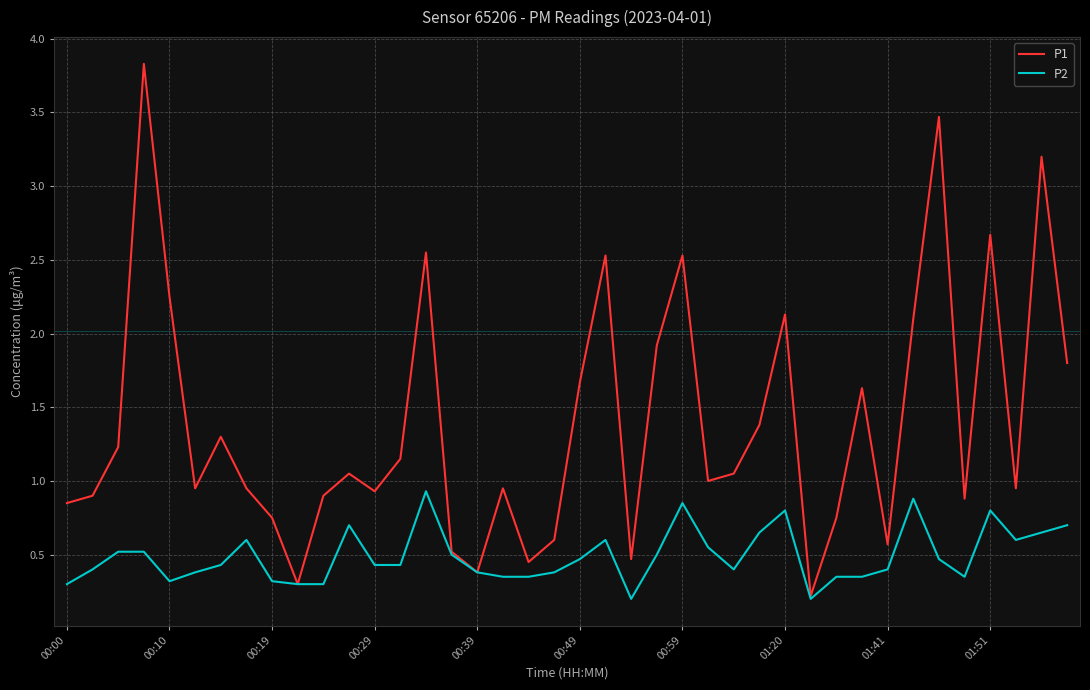

Which series has the largest total across all categories?

P1